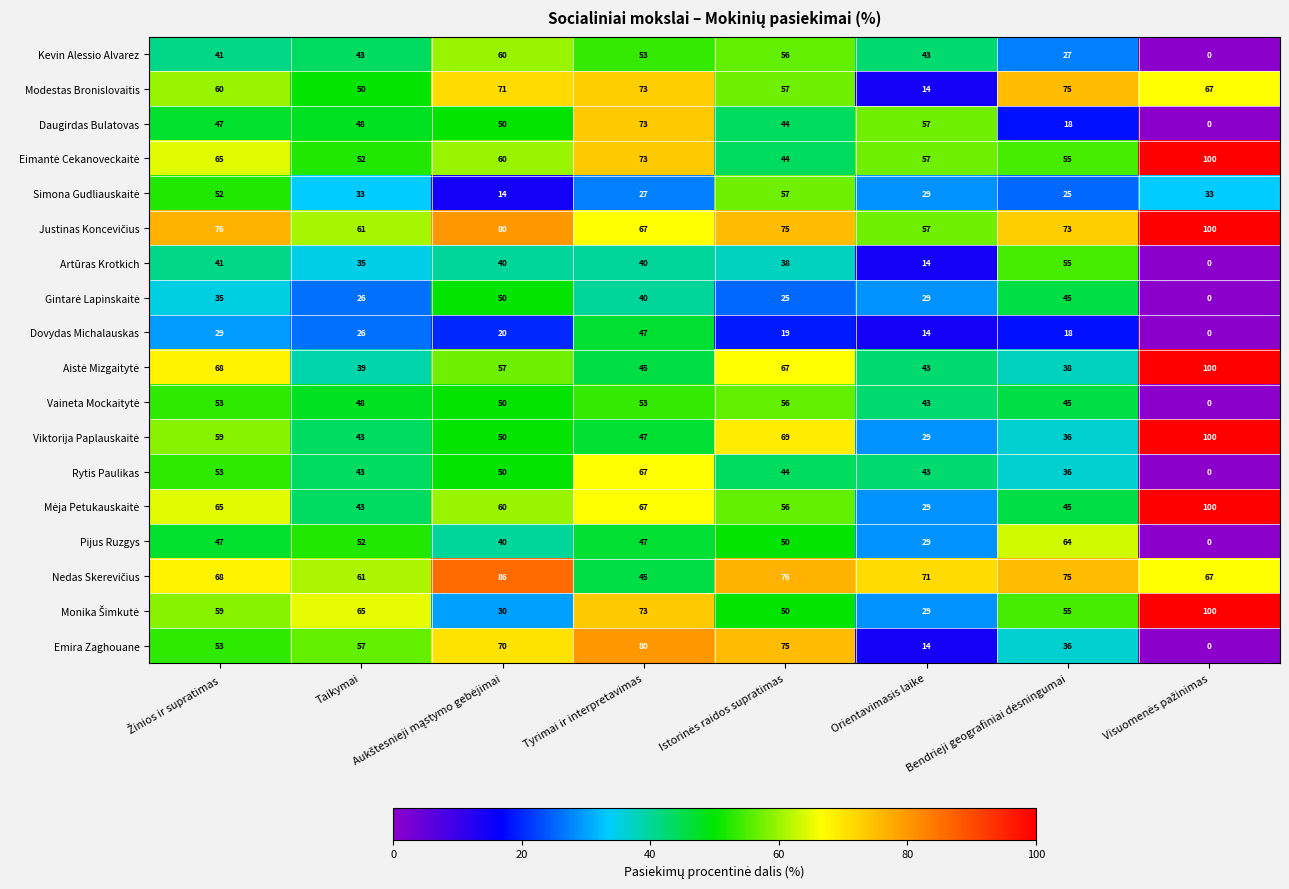

At which category is the sum across all series the highest?

Tyrimai ir interpretavimas